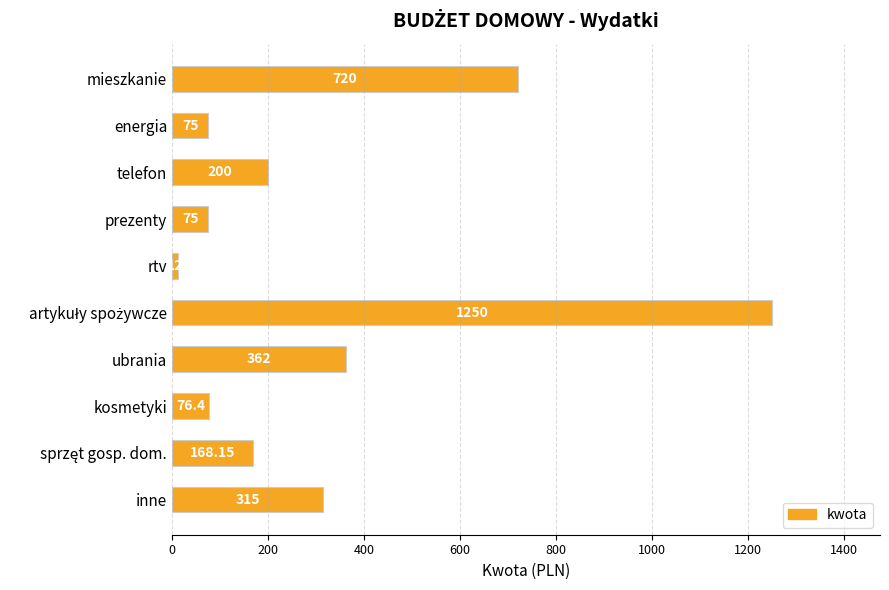

What is the difference between the second highest and minimum values?

708.0